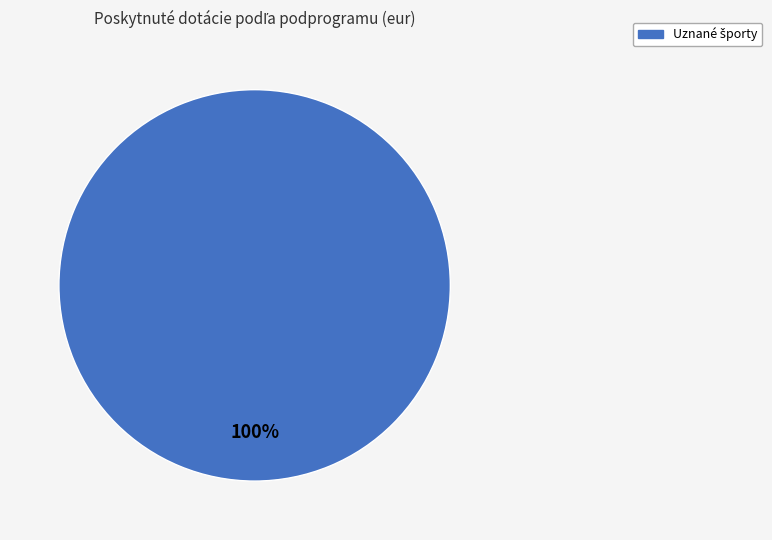

How many slices are in this pie chart?

1